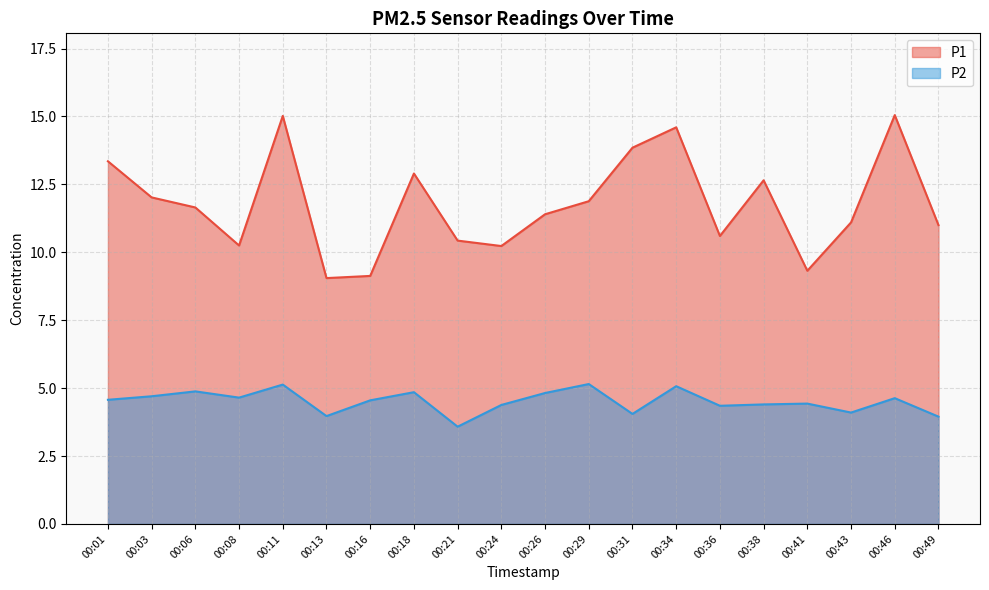

What is the maximum value shown in the chart?

15.1